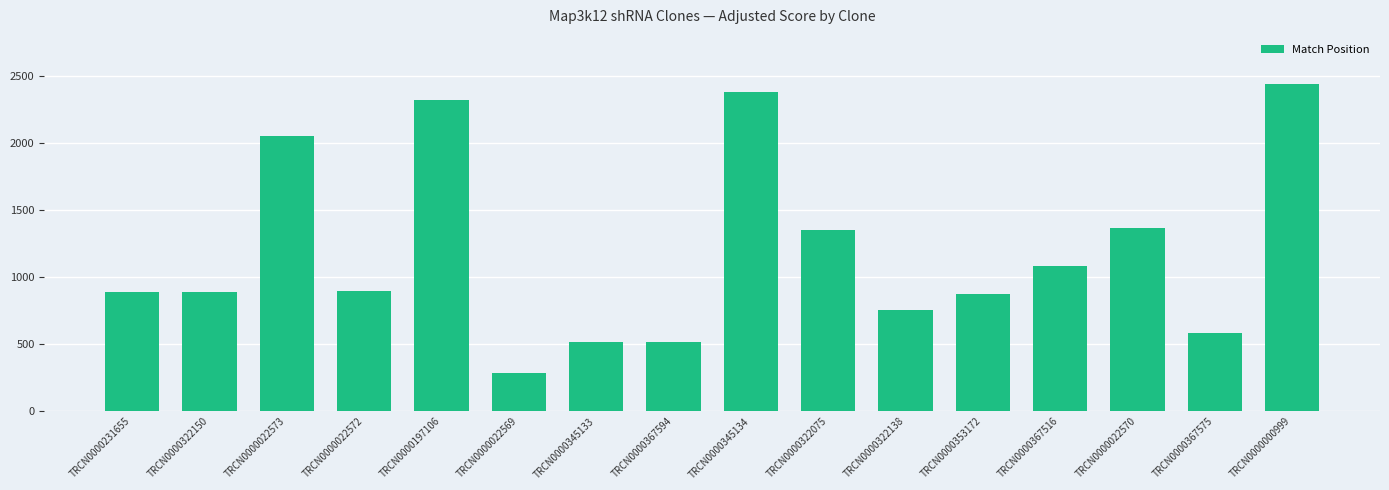

Between TRCN0000022572 and TRCN0000367575, which is larger?

TRCN0000022572